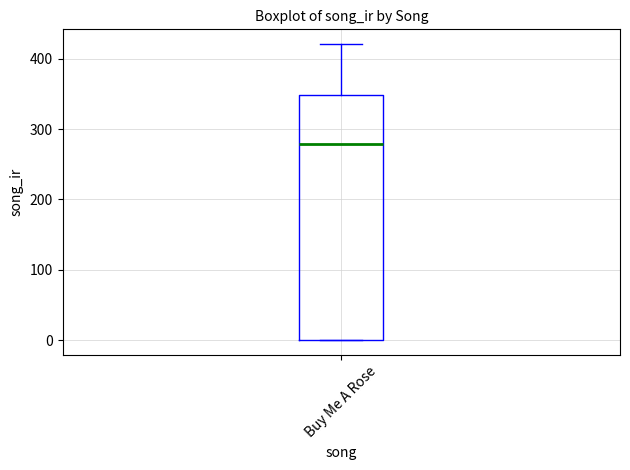

Transcribe this box plot: give where the median line is, the range the box spans, and where the two whiskers end, as read against the y-axis. The values are not printed on the chart, so give them approximately, as read against the axis.

median 280, box 0 to 350, whiskers 0 to 420